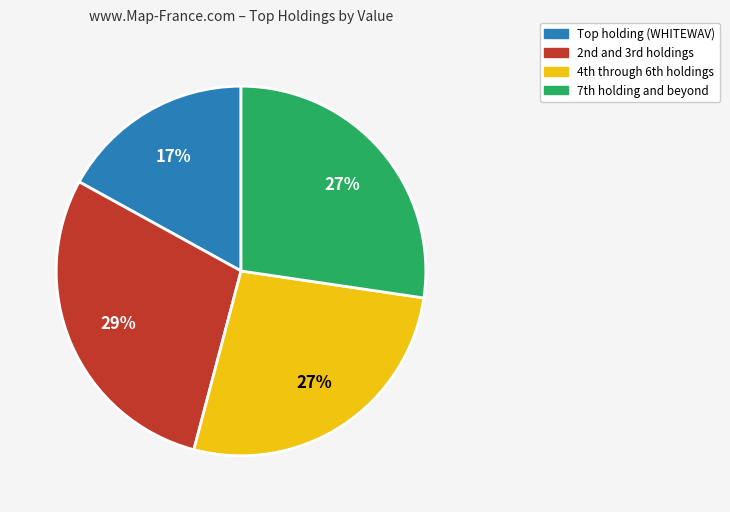

Is there any slice that represents more than half of the pie?

No